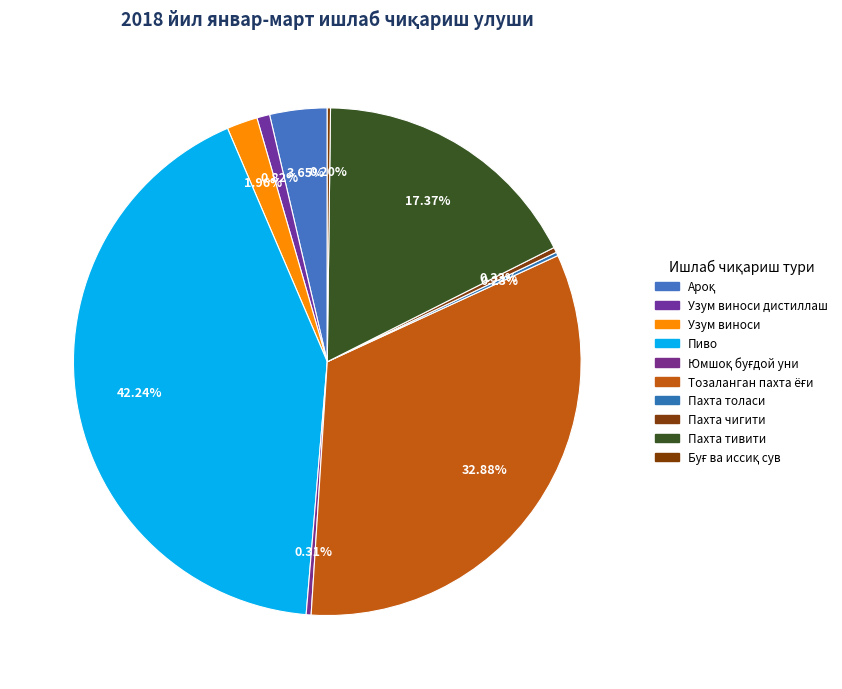

Rank the categories by value from highest to lowest.

Пиво, Тозаланган пахта ёғи, Пахта тивити, Ароқ, Узум виноси, Узум виноси дистиллаш, Пахта чигити, Юмшоқ буғдой уни, Пахта толаси, Буғ ва иссиқ сув